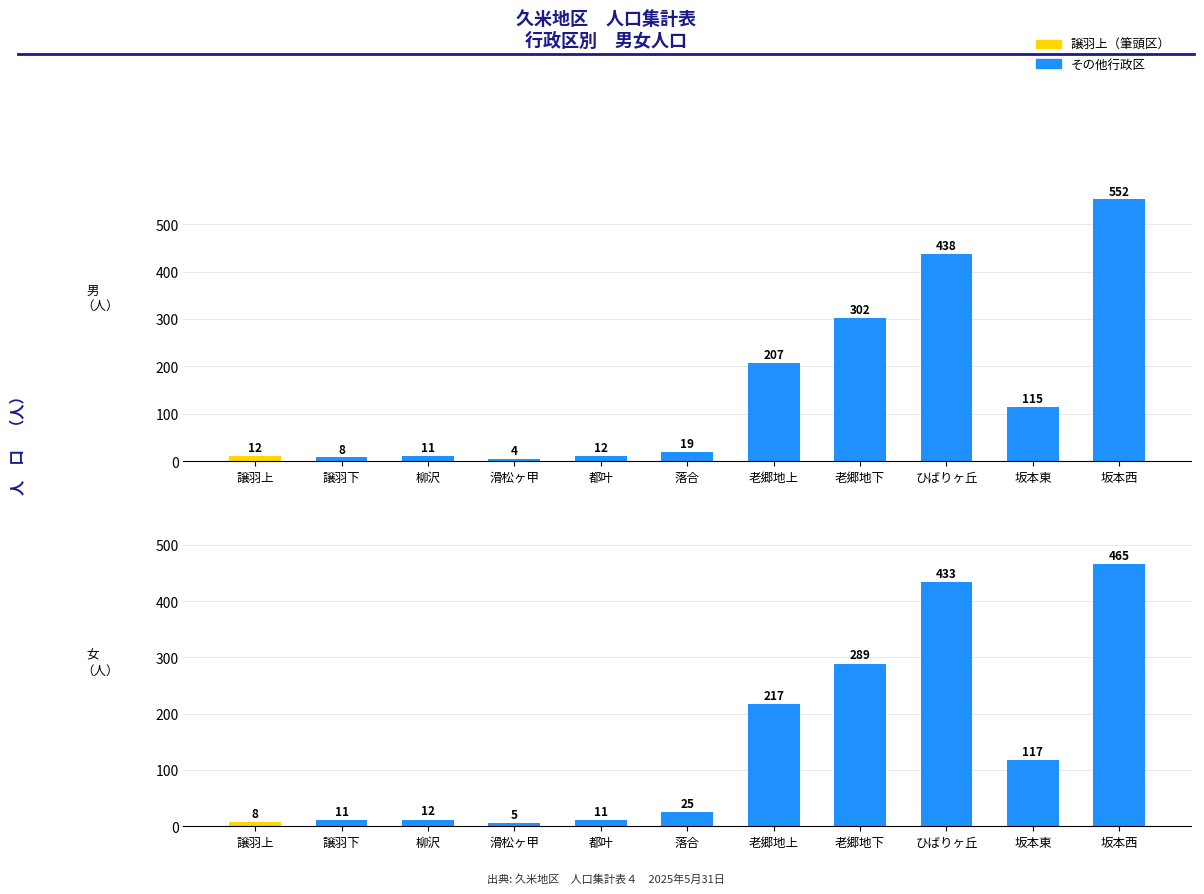

Which series has the largest range (max minus min)?

男